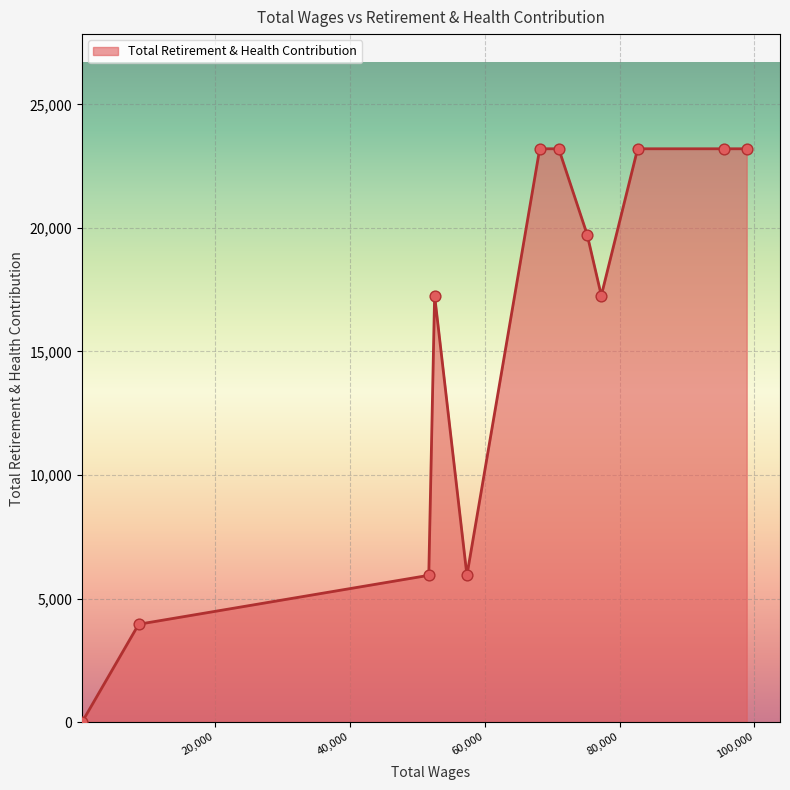

What is the greatest value displayed?

23201